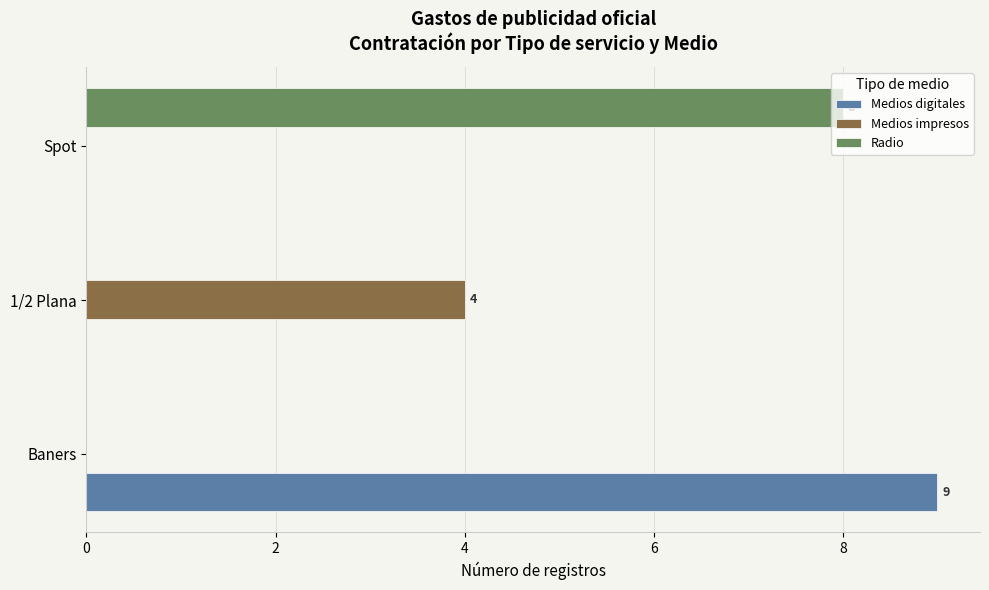

At which category is the sum across all series the highest?

Baners